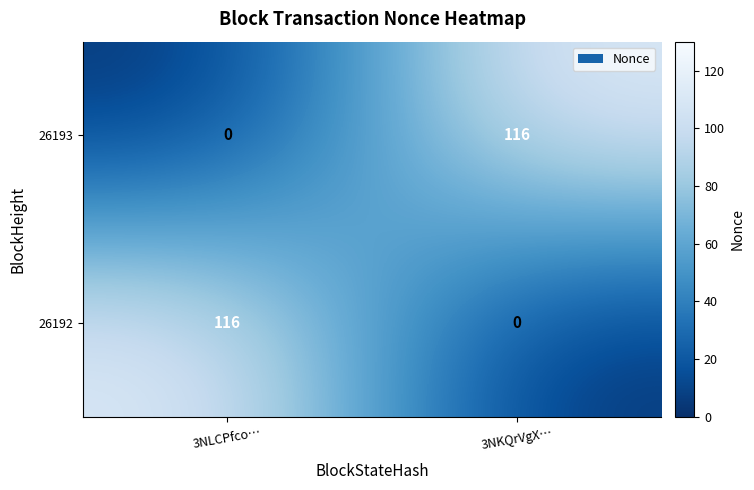

What is the difference between the 26192 values at 3NLCPfco… and 3NKQrVgX…?

116